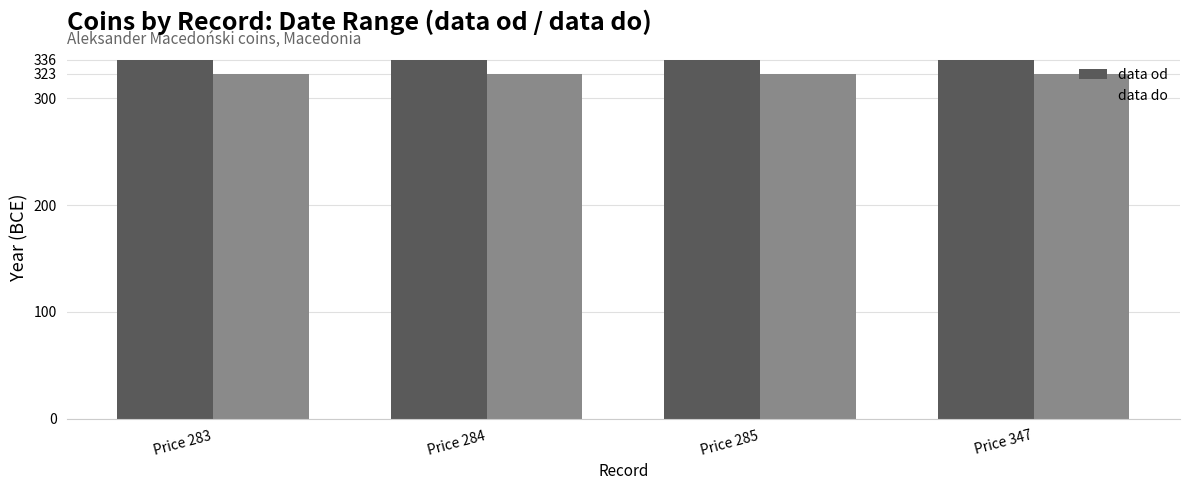

What are all the series names shown in the legend?

data od, data do